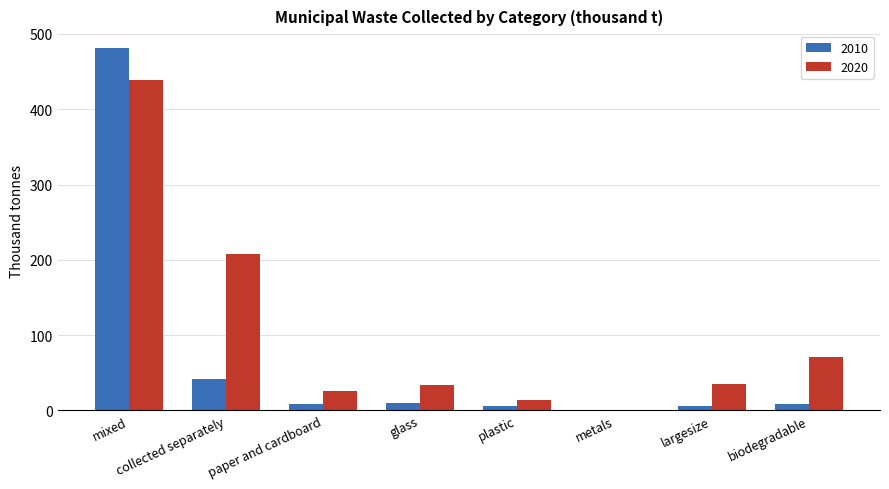

What is the maximum value shown in the chart?

480.7